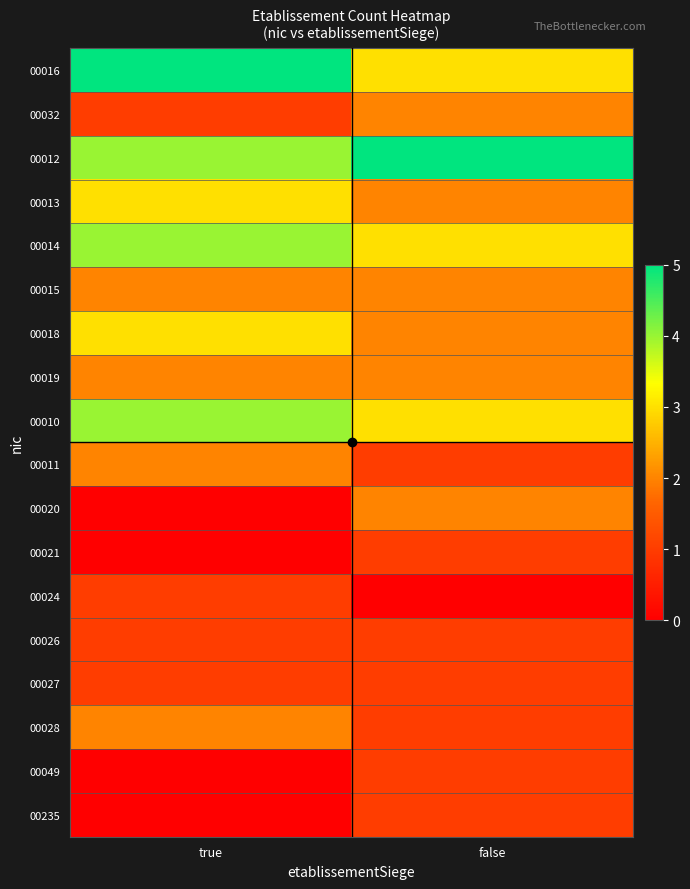

How many data points does each series have?

2